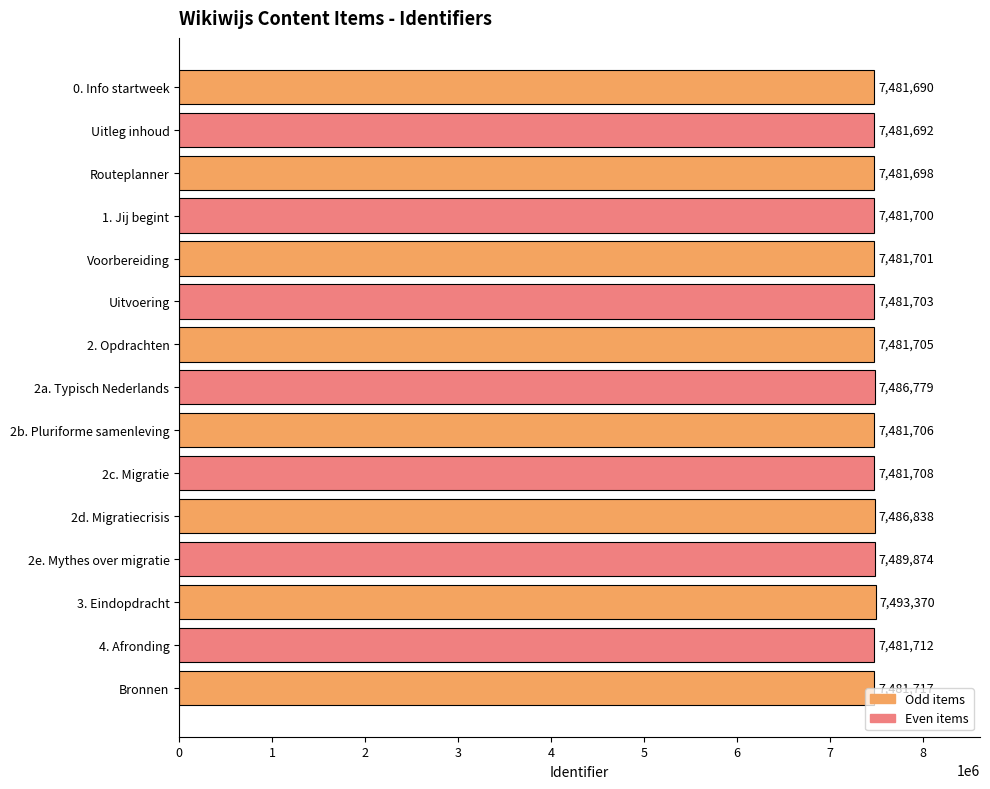

What is the difference between the maximum and minimum values?

11680